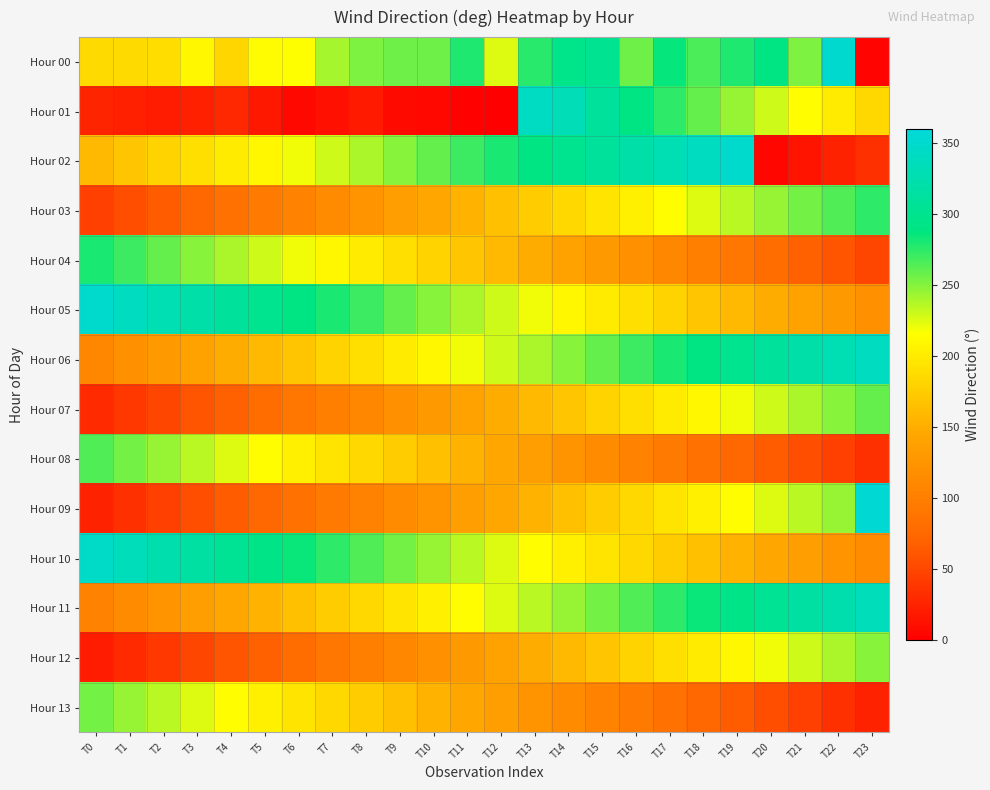

Which category has the highest value across all series?

T23